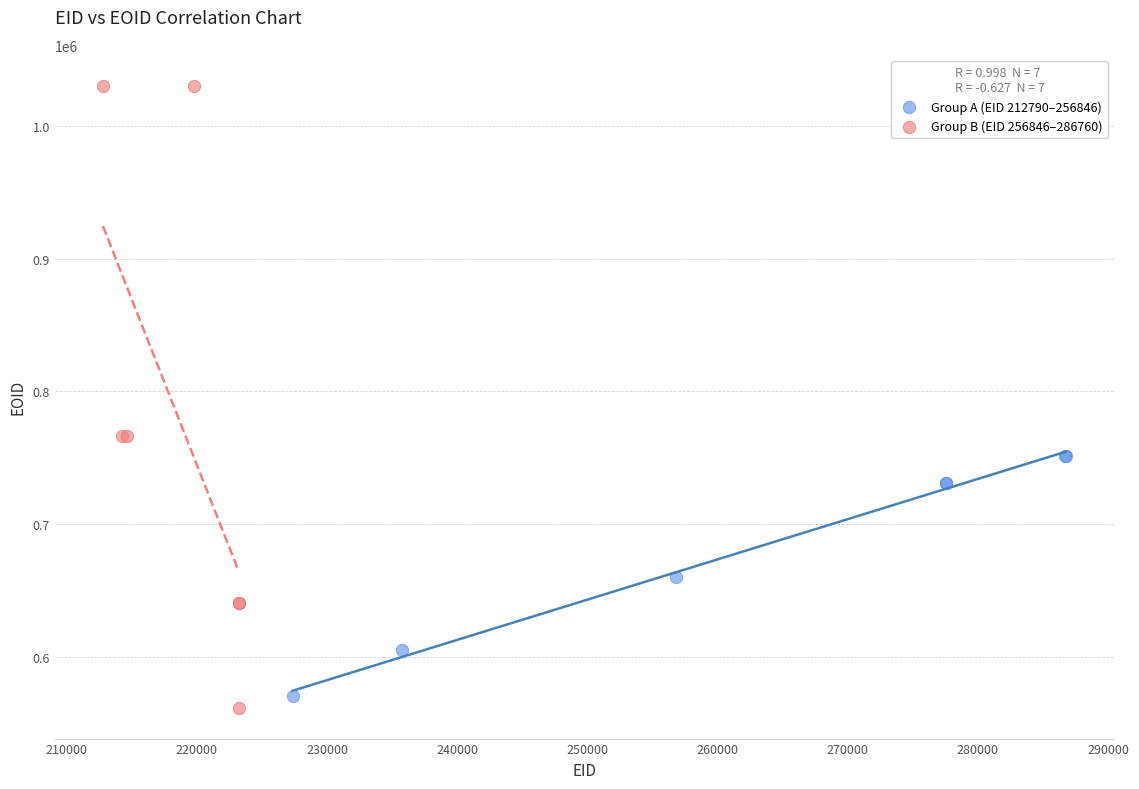

Which series has the largest Y range (max minus min)?

Group B (EID 256846–286760)